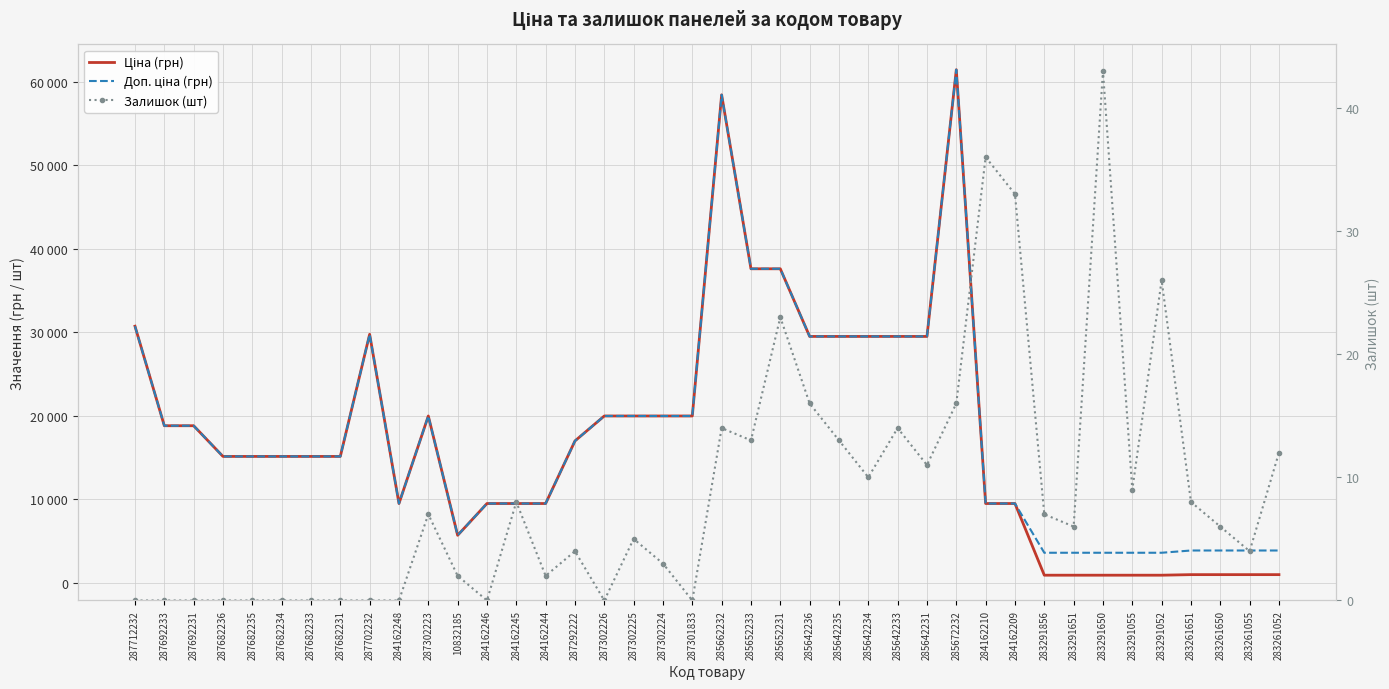

Reading right to left, extract all data points from this chart.

Ціна (грн): 963.5	963.5	963.5	963.5	895.9	895.9	895.9	895.9	895.9	9480.1	9480.1	61434.3	29491.5	29491.5	29491.5	29491.5	29491.5	37593.6	37593.6	58426.5	19964.2	19964.2	19964.2	19964.2	16976.3	9480.1	9480.1	9480.1	5673.8	19964.2	9480.1	29747.2	15120.0	15120.0	15120.0	15120.0	15120.0	18796.8	18796.8	30717.1
Доп. ціна (грн): 3854.0	3854.0	3854.0	3854.0	3583.6	3583.6	3583.6	3583.6	3583.6	9480.1	9480.1	61434.3	29491.5	29491.5	29491.5	29491.5	29491.5	37593.6	37593.6	58426.5	19964.2	19964.2	19964.2	19964.2	16976.3	9480.1	9480.1	9480.1	5673.8	19964.2	9480.1	29747.2	15120.0	15120.0	15120.0	15120.0	15120.0	18796.8	18796.8	30717.1
Залишок (шт): 12.0	4.0	6.0	8.0	26.0	9.0	43.0	6.0	7.0	33.0	36.0	16.0	11.0	14.0	10.0	13.0	16.0	23.0	13.0	14.0	0.0	3.0	5.0	0.0	4.0	2.0	8.0	0.0	2.0	7.0	0.0	0.0	0.0	0.0	0.0	0.0	0.0	0.0	0.0	0.0